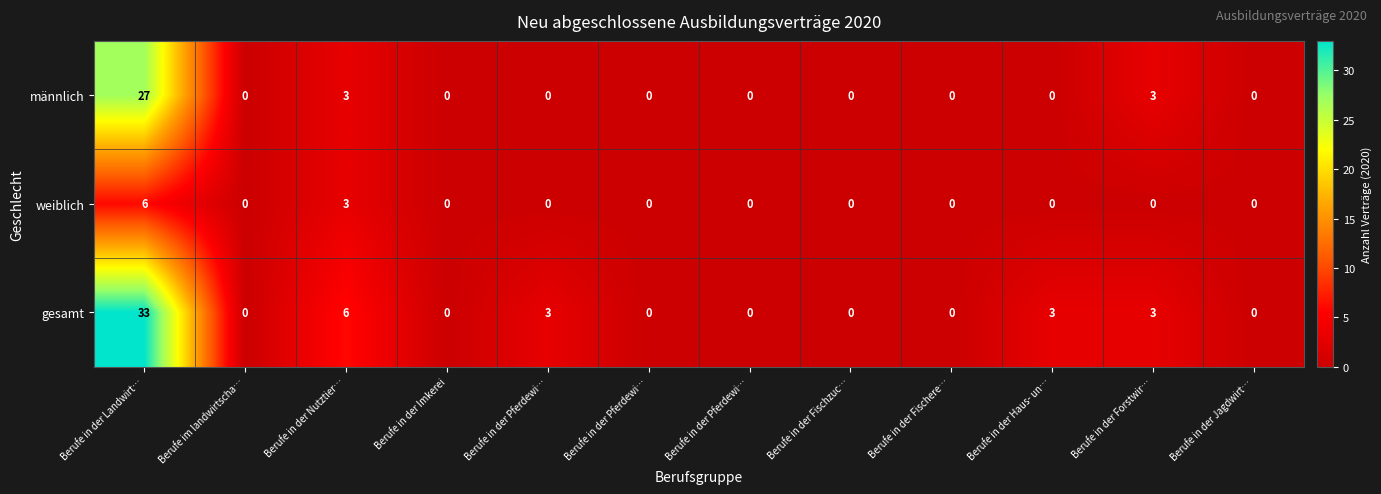

Count the number of categories in the chart.

12